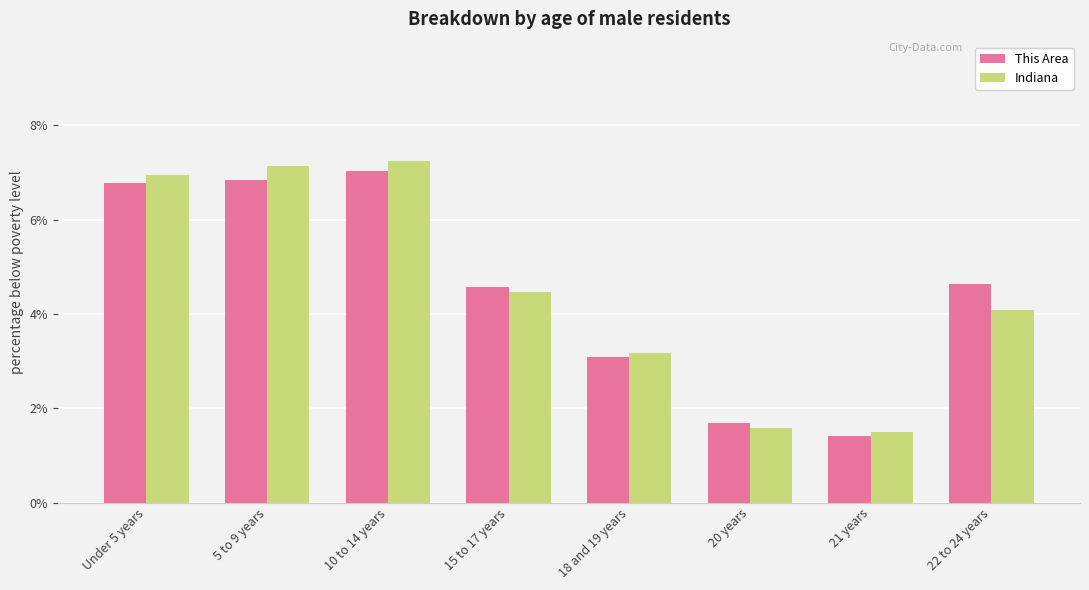

What is the value of the This Area bar at the 6th from the left?

1.7